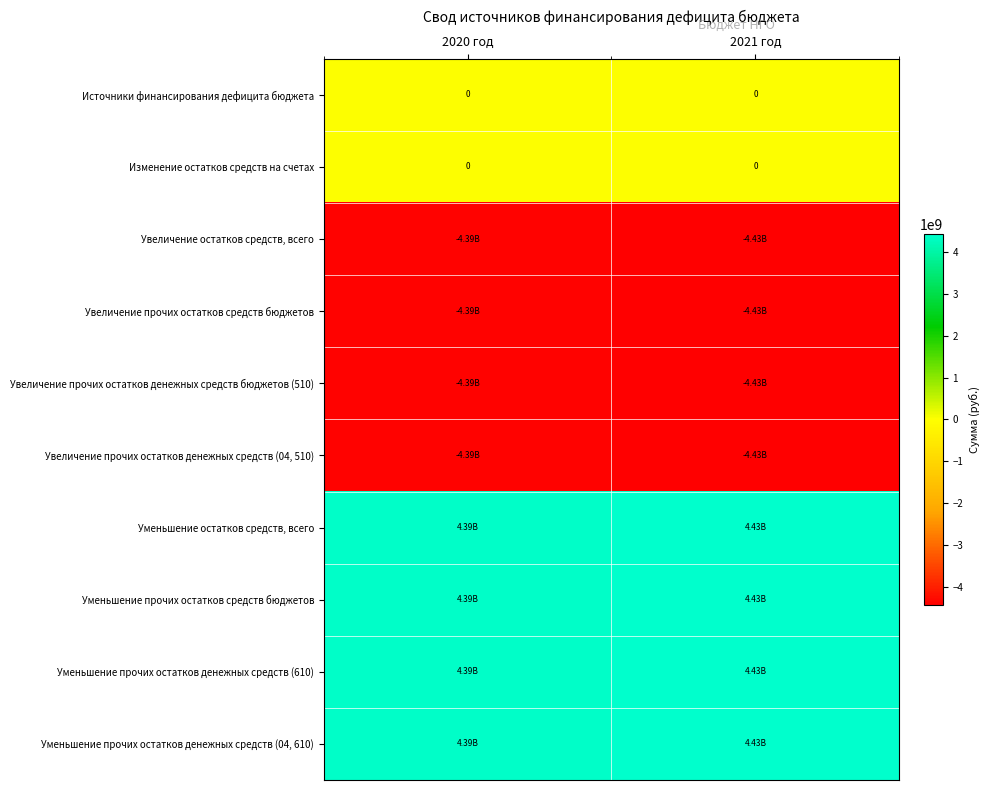

At which category is the sum across all series the highest?

2020 год